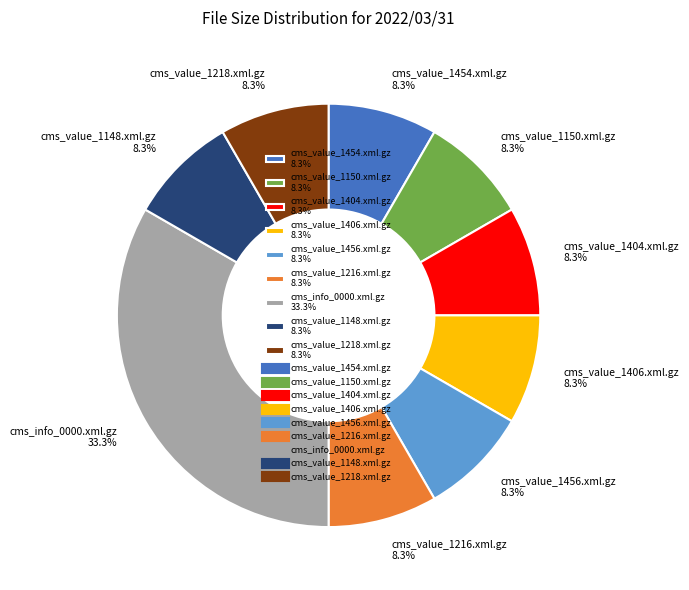

Approximately how many times larger is the value at cms_info_0000.xml.gz 33.3% compared to cms_value_1150.xml.gz 8.3%?

4.0